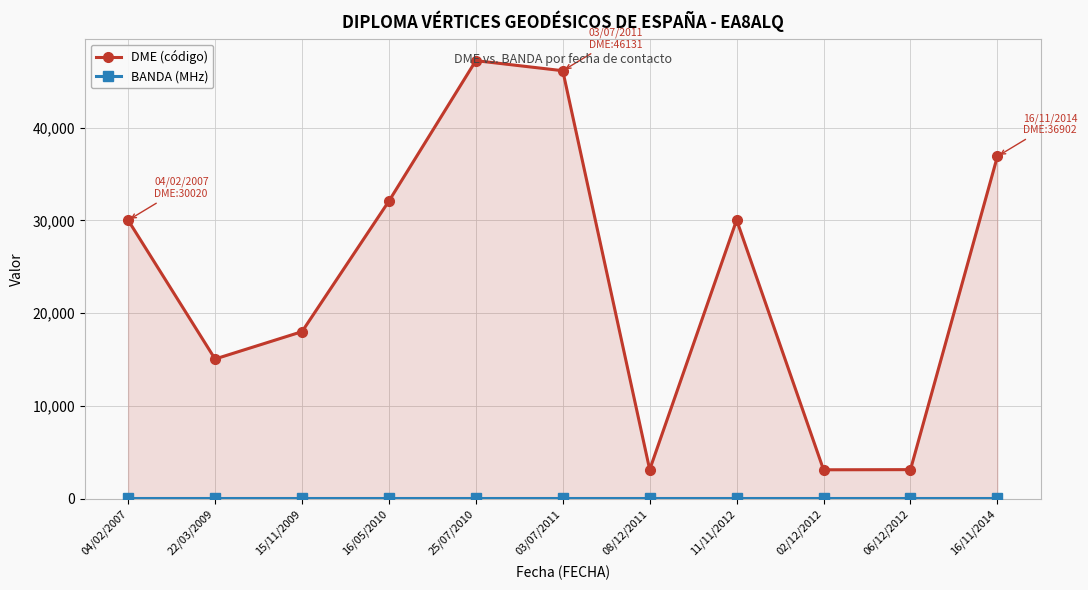

What is the greatest value displayed?

47217